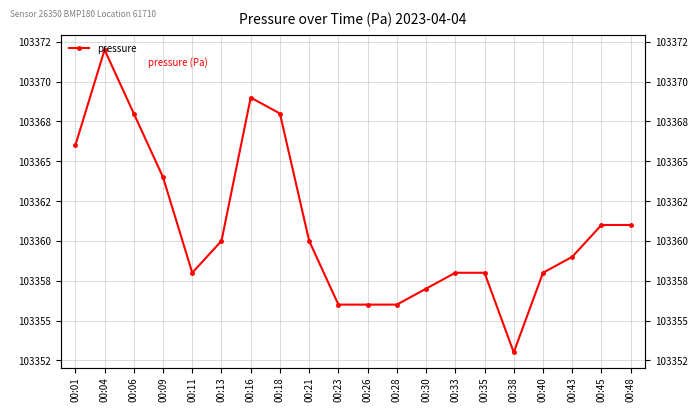

Count the number of data series in this chart.

1